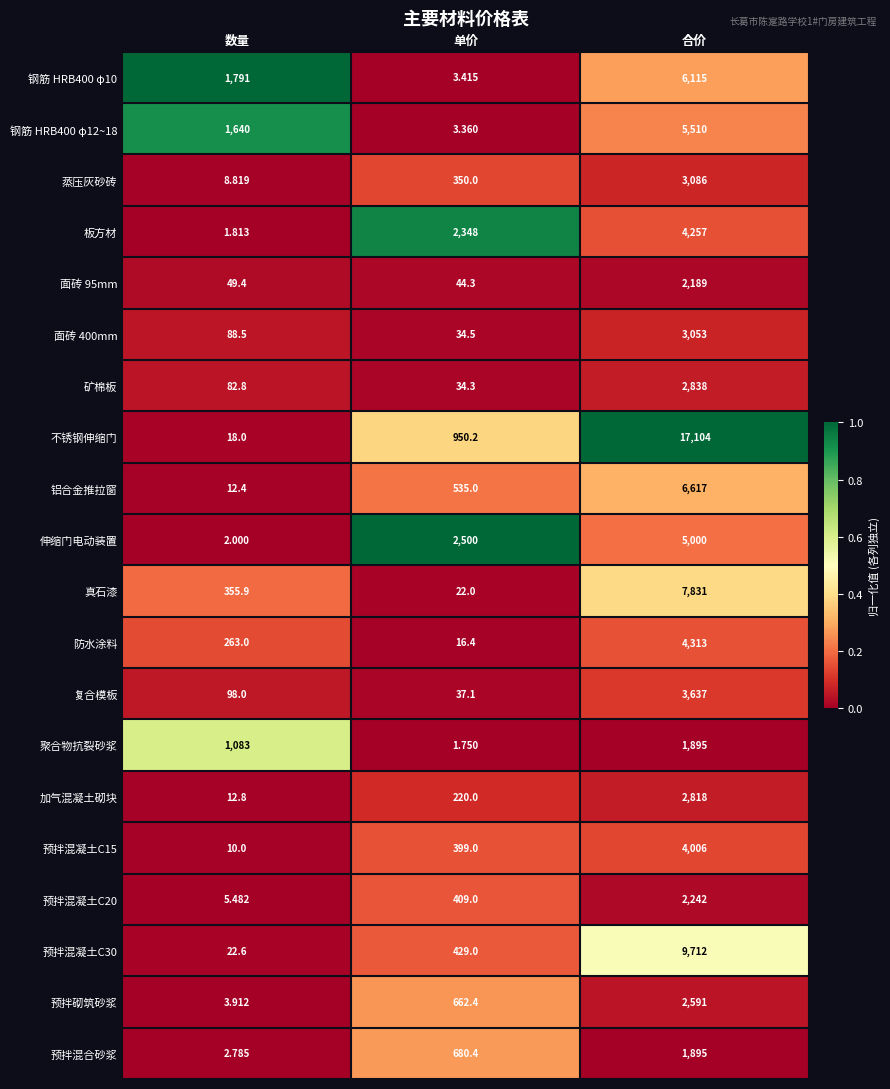

Which series changed the most between 数量 and 单价?

伸缩门电动装置